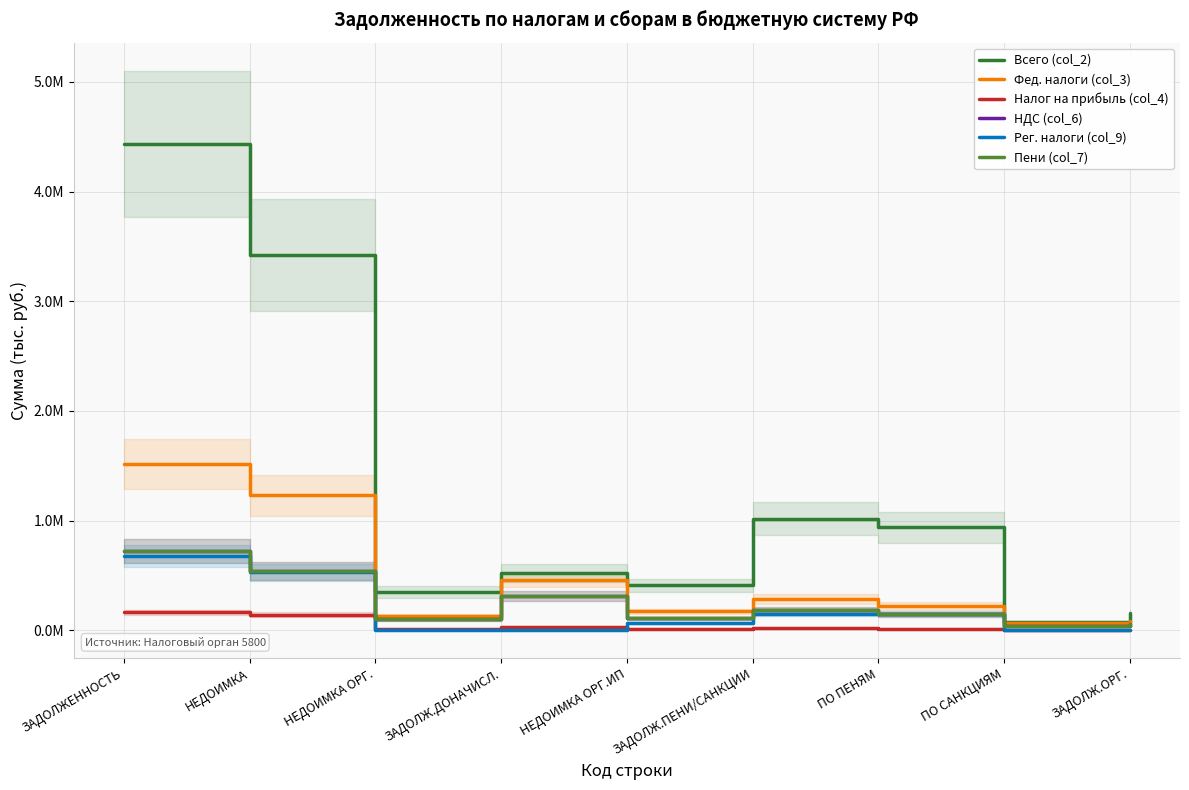

The value of НДС (col_6) at ЗАДОЛЖ.ОРГ. is 60416. True or false?

True